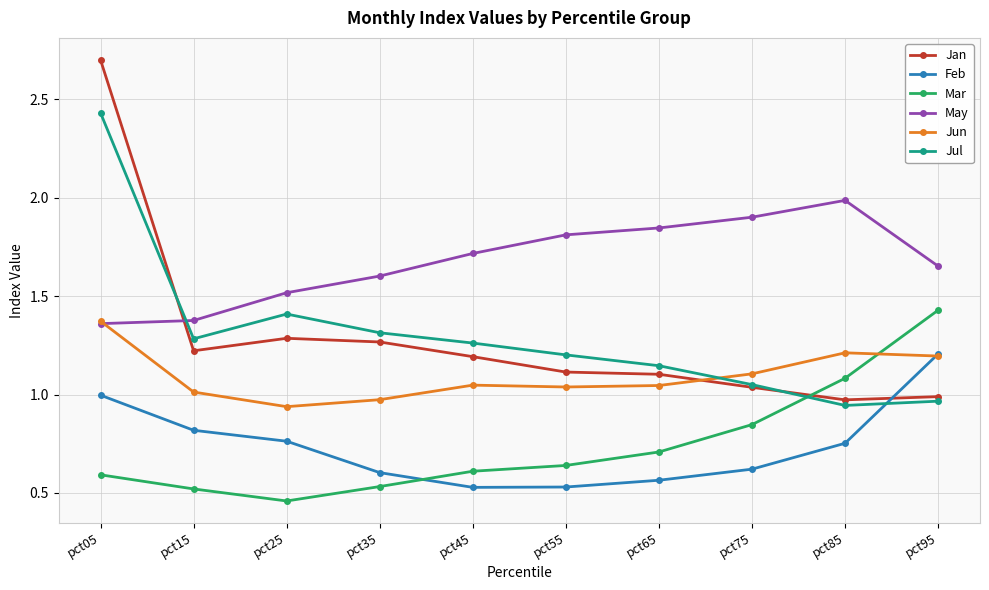

Is the value of May at pct95 greater than the value of Jun at pct95?

Yes